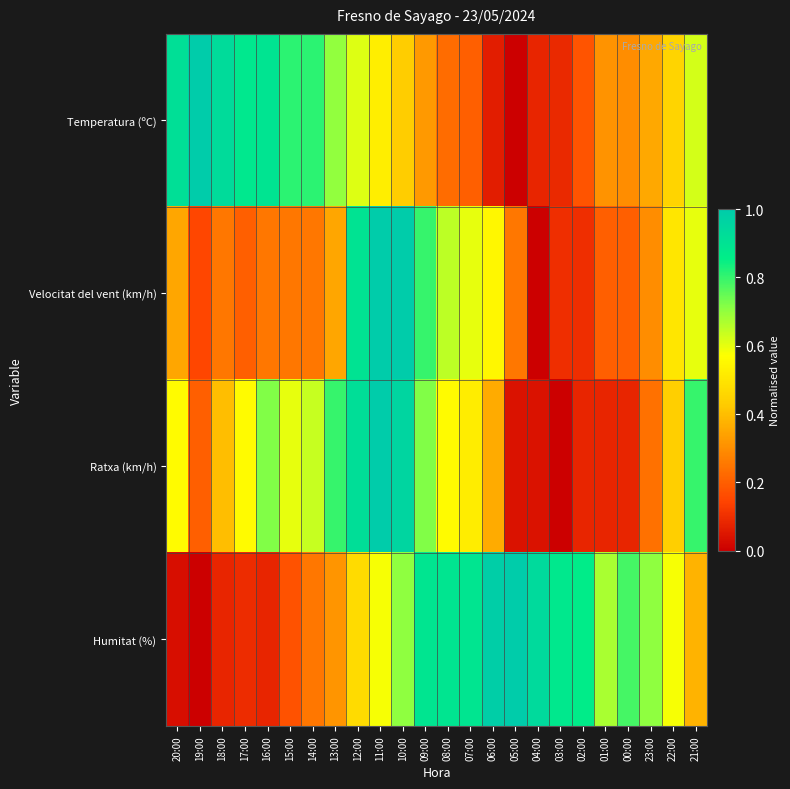

Count the number of data series in this chart.

4